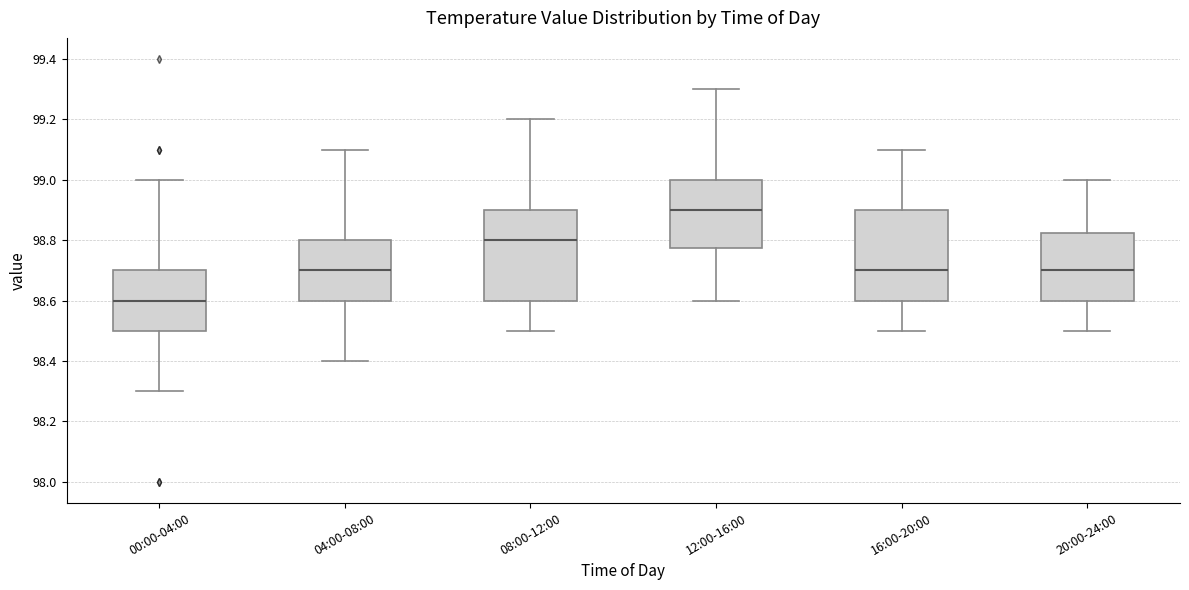

Where does the upper whisker of the box for 00:00-04:00 end on the y-axis? The values are not printed on the chart, so give them approximately, as read against the axis.

99.00